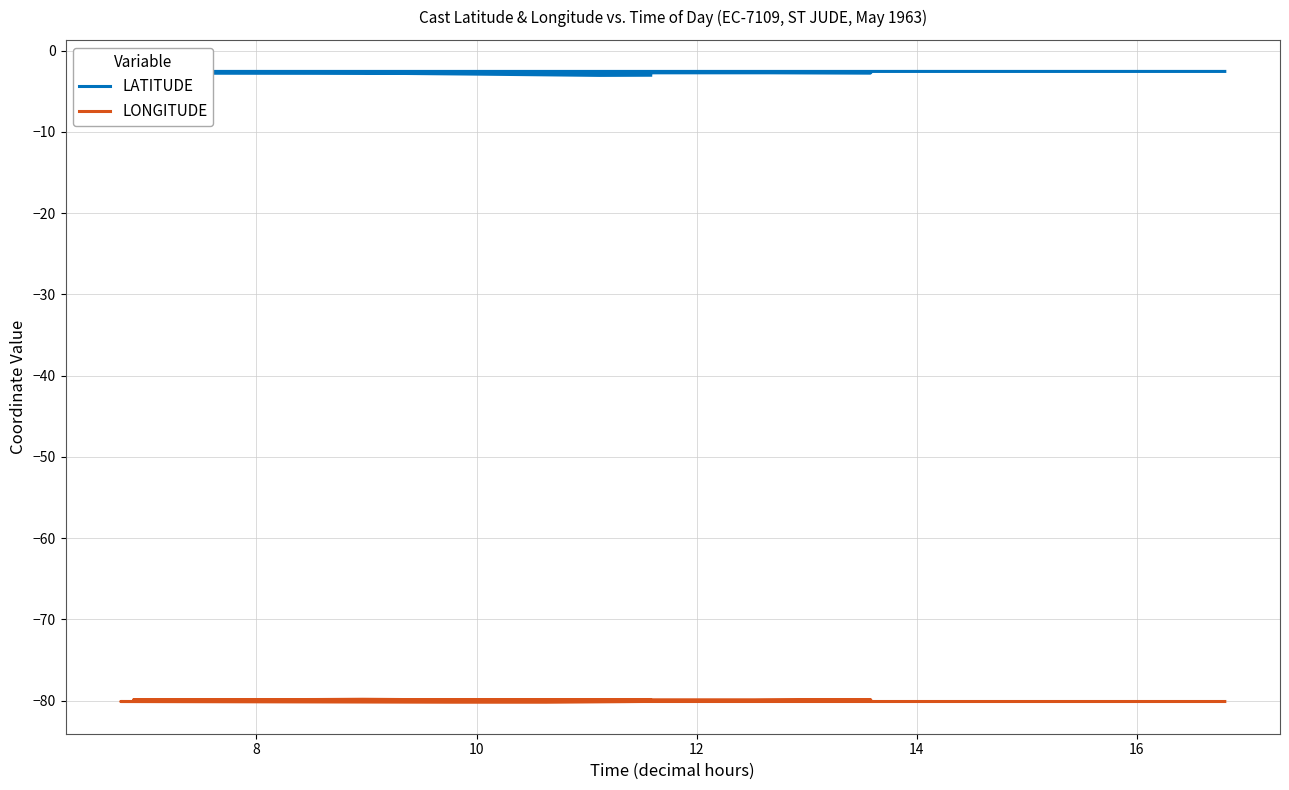

At how many categories does at least one series exceed -6?

14